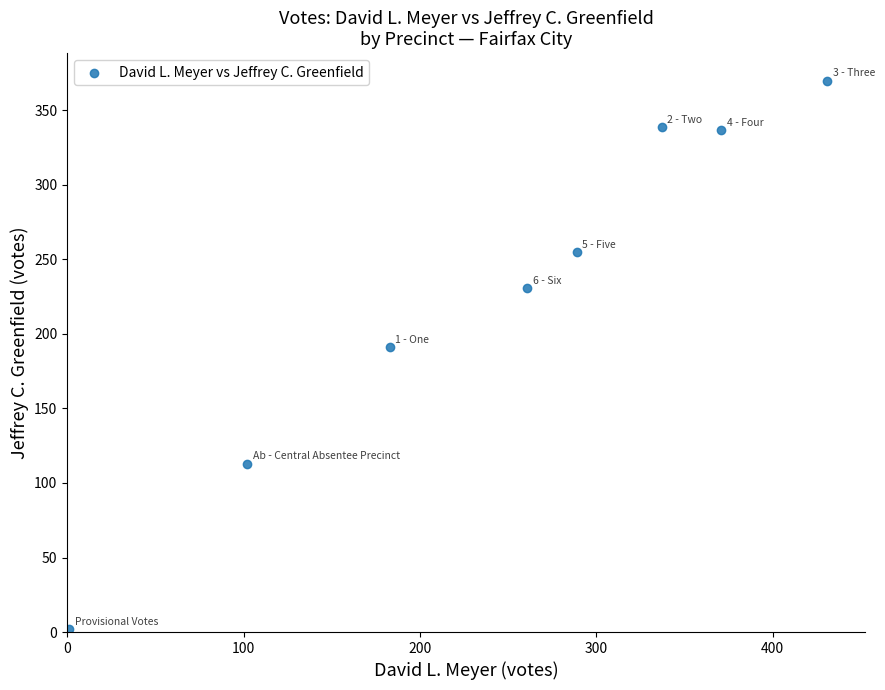

What is the range of Y values (max minus min)?

368